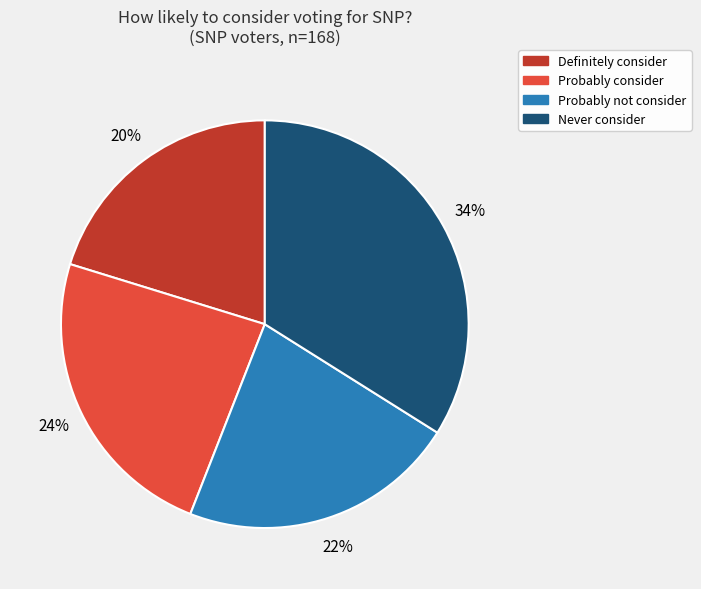

Is there any slice that represents more than half of the pie?

No